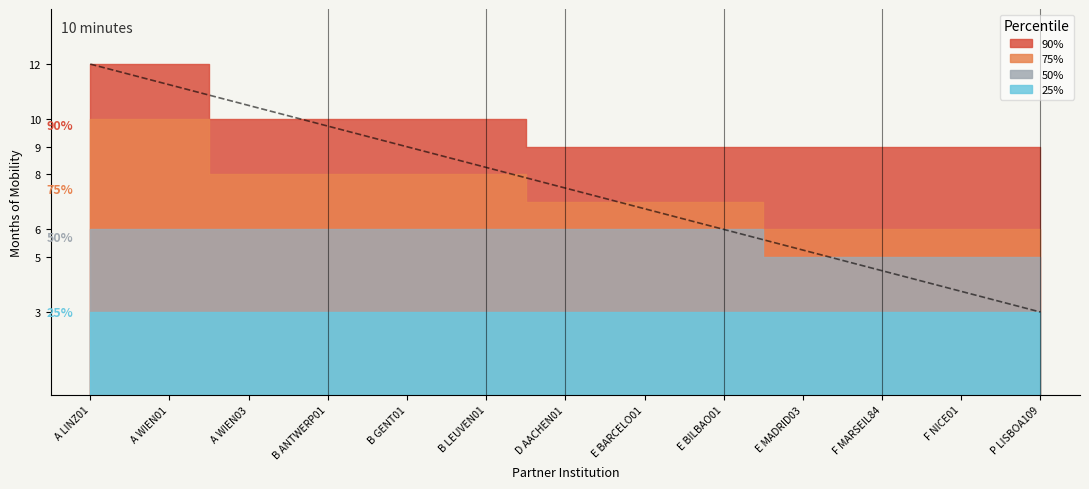

What is the total value across all series at F NICE01?

23